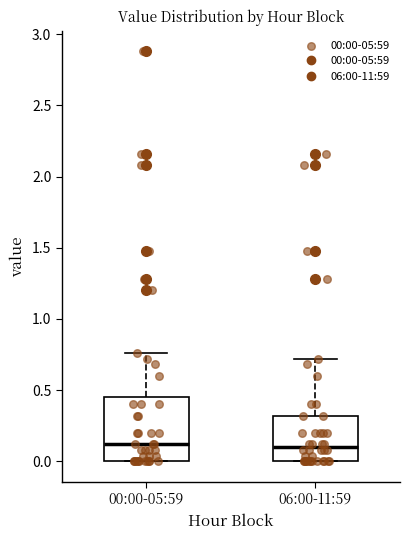

Reading left to right, read every box against the y-axis: the position of its median line, the range the box covers, and the ends of its whiskers. The values are not printed on the chart, so give them approximately, as read against the axis.

00:00-05:59: median 0.10, box 0.00 to 0.45, whiskers 0.00 to 0.75
06:00-11:59: median 0.10, box 0.00 to 0.30, whiskers 0.00 to 0.70